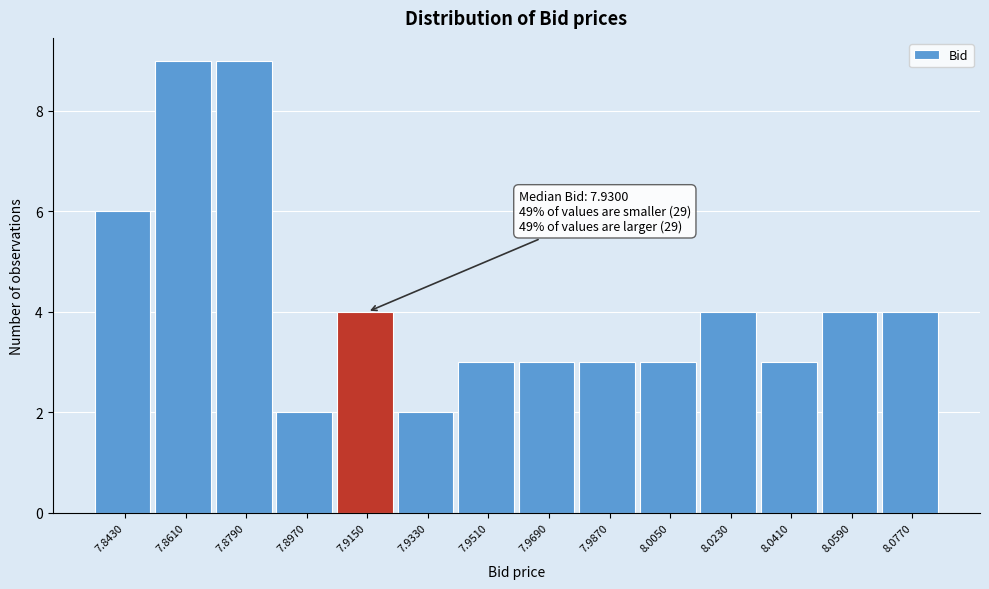

Reading left to right, extract all data points from this chart.

6	9	9	2	4	2	3	3	3	3	4	3	4	4